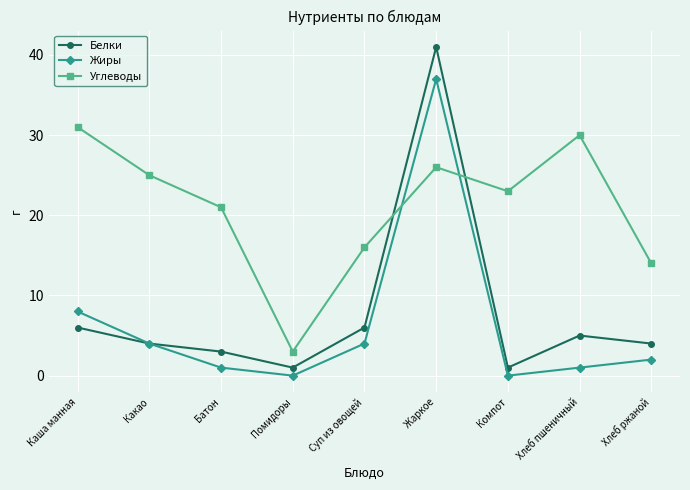

Reading right to left, list all the values displayed in this chart.

Белки: Хлеб ржаной=4	Хлеб пшеничный=5	Компот=1	Жаркое=41	Суп из овощей=6	Помидоры=1	Батон=3	Какао=4	Каша манная=6
Жиры: Хлеб ржаной=2	Хлеб пшеничный=1	Компот=0	Жаркое=37	Суп из овощей=4	Помидоры=0	Батон=1	Какао=4	Каша манная=8
Углеводы: Хлеб ржаной=14	Хлеб пшеничный=30	Компот=23	Жаркое=26	Суп из овощей=16	Помидоры=3	Батон=21	Какао=25	Каша манная=31